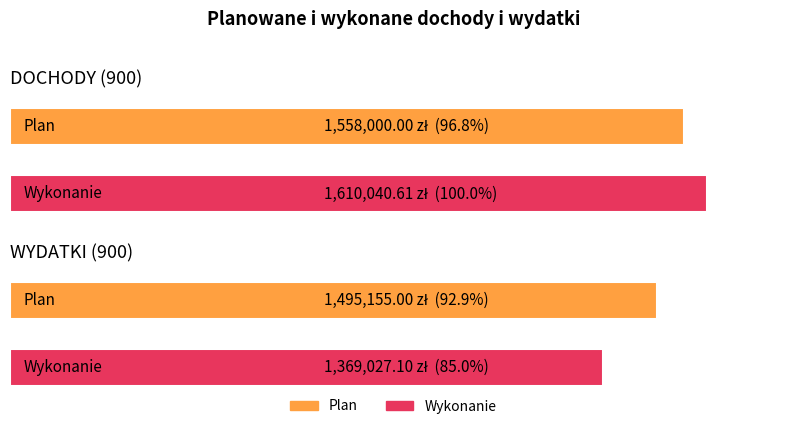

Is it true that Plan equals 1558000.0 at DOCHODY (900)?

True